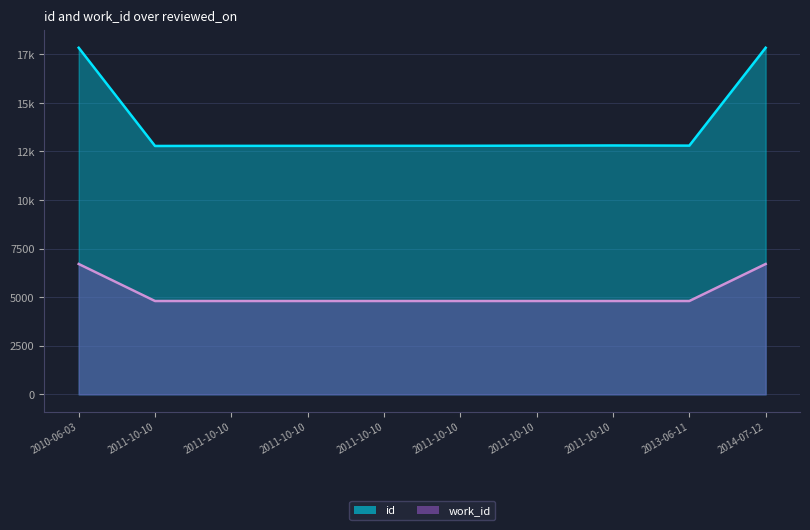

Is the value of work_id at 2014-07-12 greater than the value of id at 2010-06-03?

No